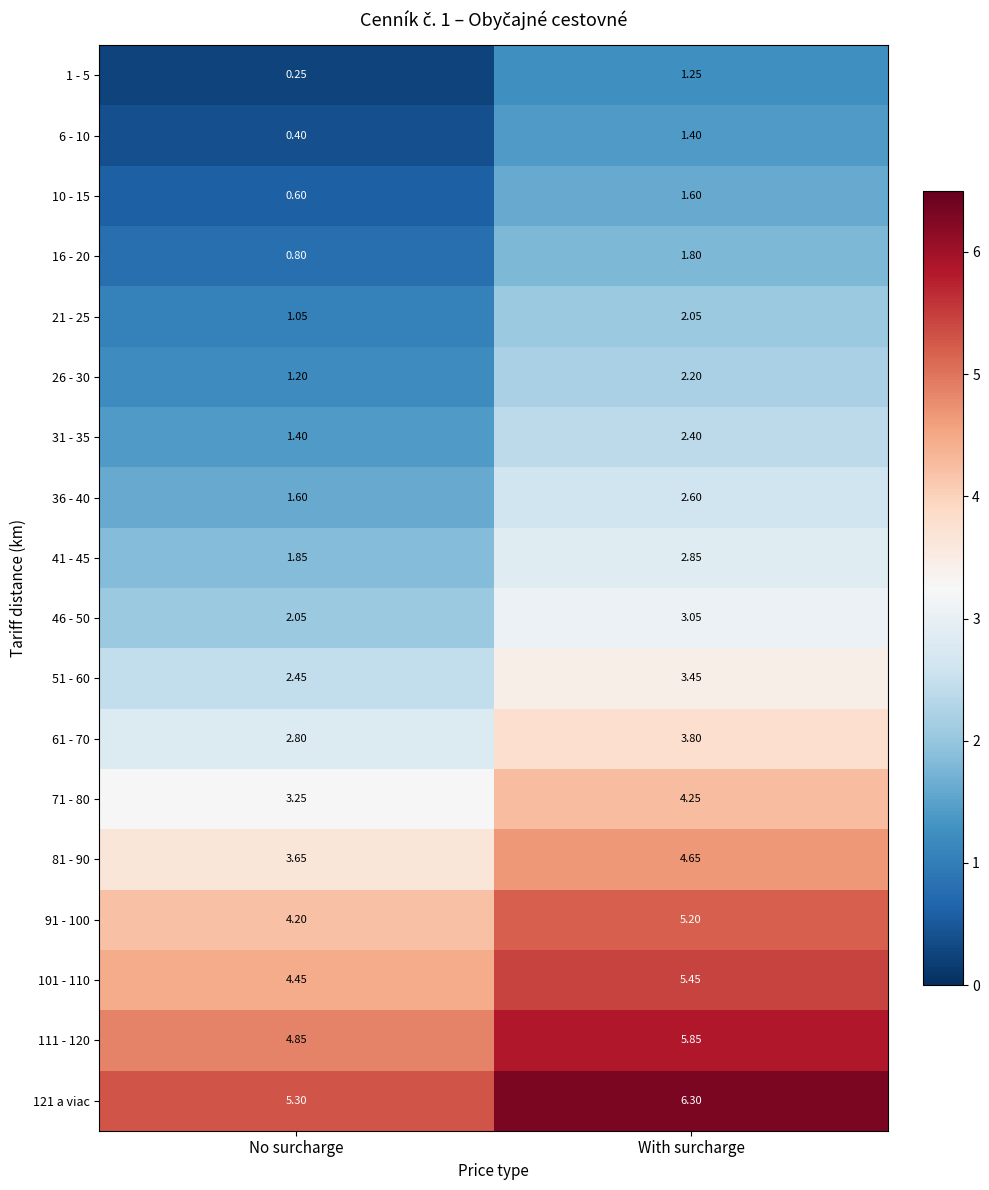

At which label does 6 - 10 reach its peak?

With surcharge